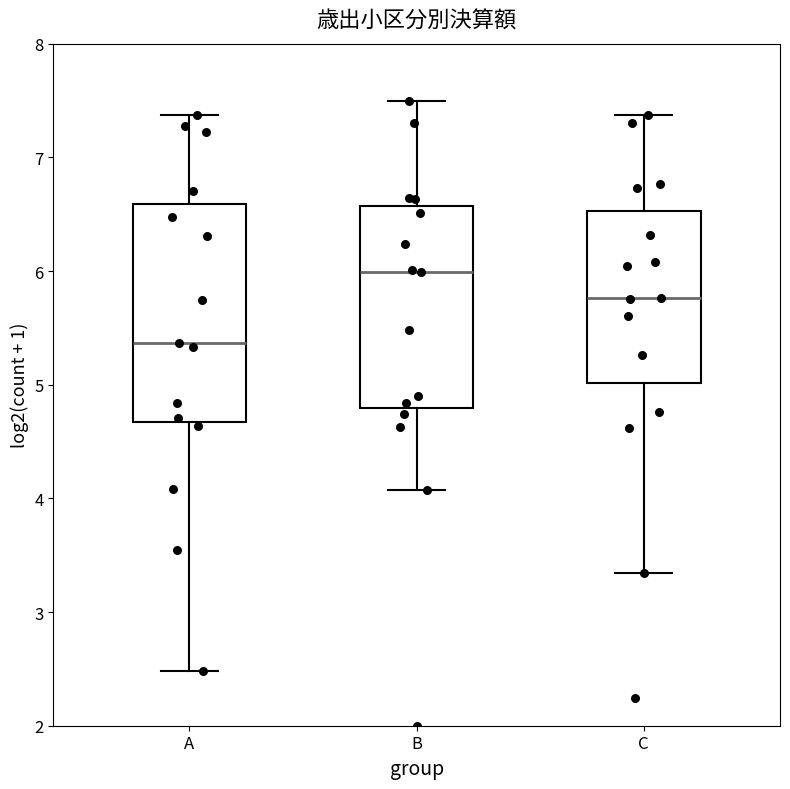

Which box is the tallest, from its lower edge to its upper edge?

A